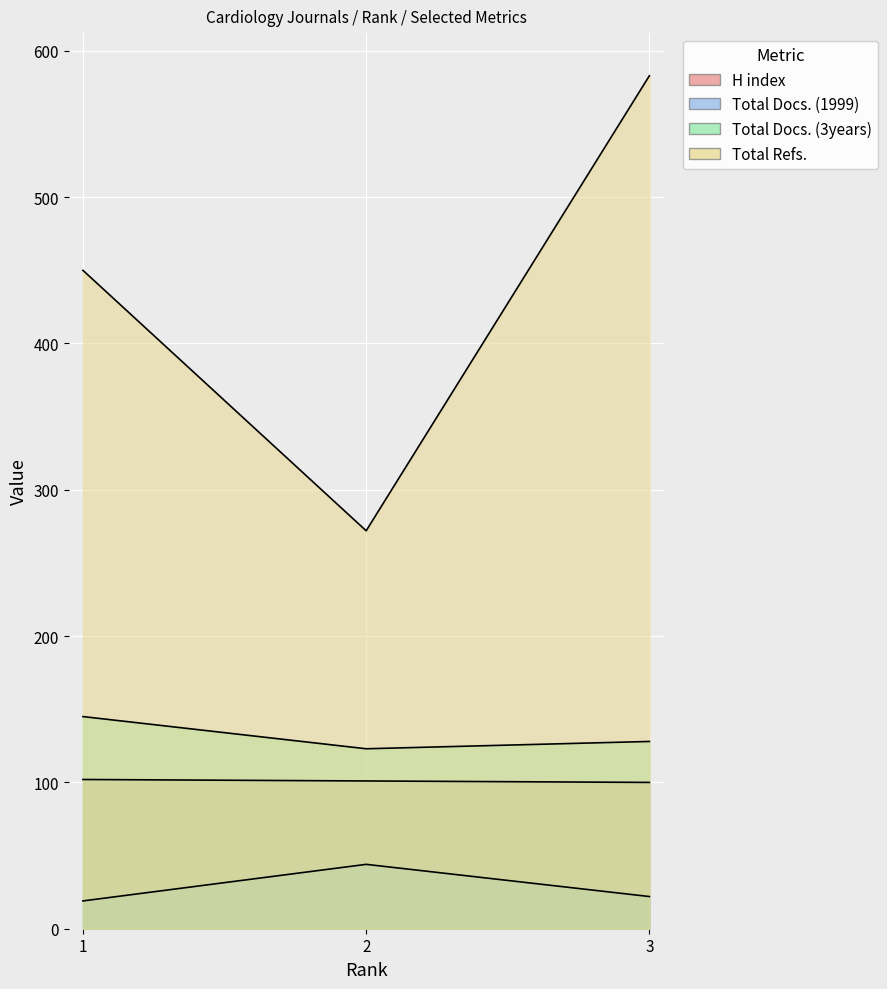

Reading right to left, transcribe all the data shown in this chart.

H index: 100	101	102
Total Docs. (1999): 22	44	19
Total Docs. (3years): 128	123	145
Total Refs.: 583	272	450